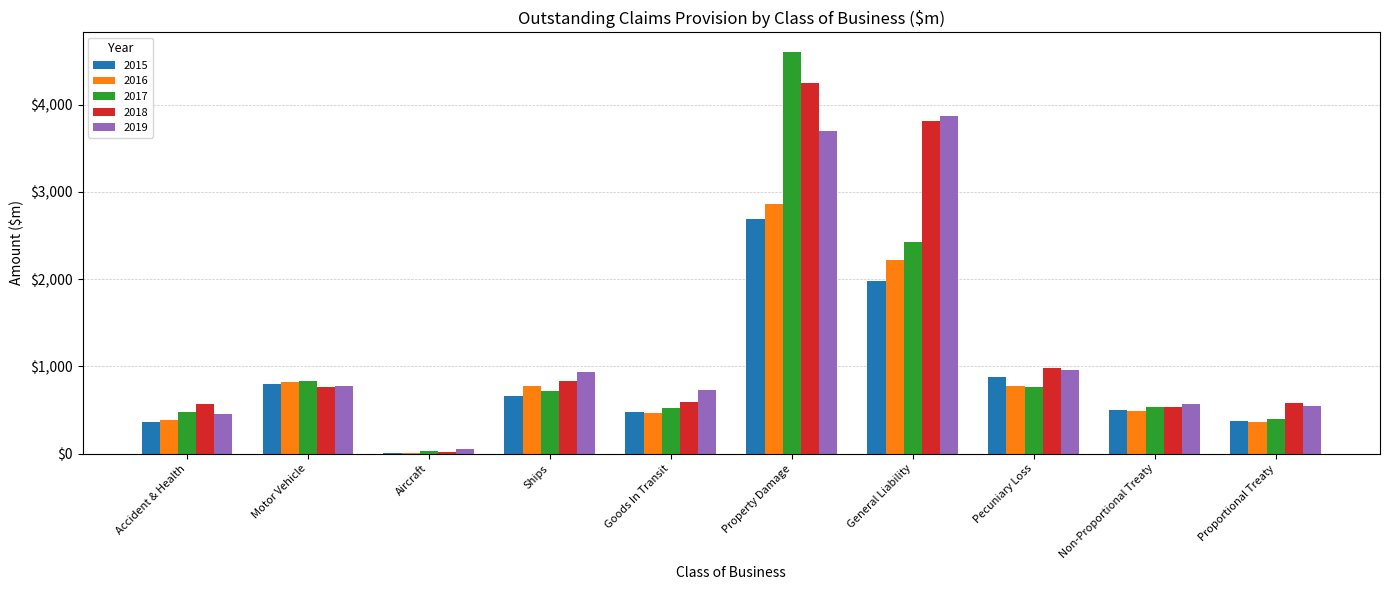

Is the value of 2018 at Ships greater than the value of 2015 at Proportional Treaty?

Yes